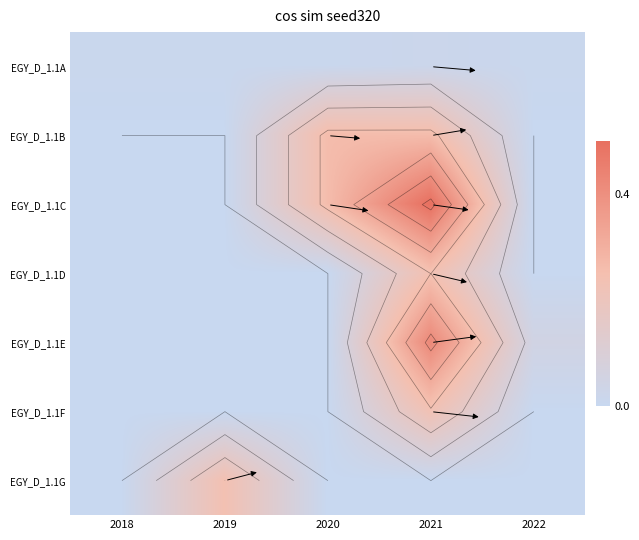

At how many categories does at least one series exceed 0?

5